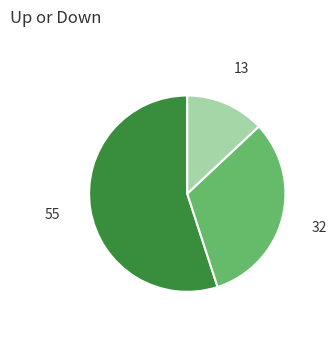

How many slices are in this pie chart?

3